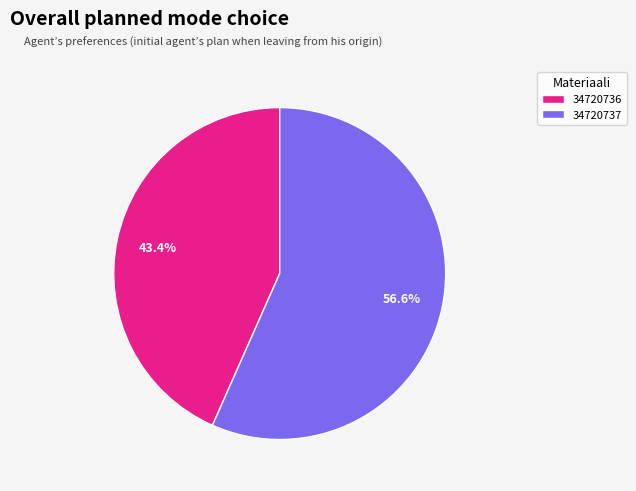

How many segments does this pie chart have?

2